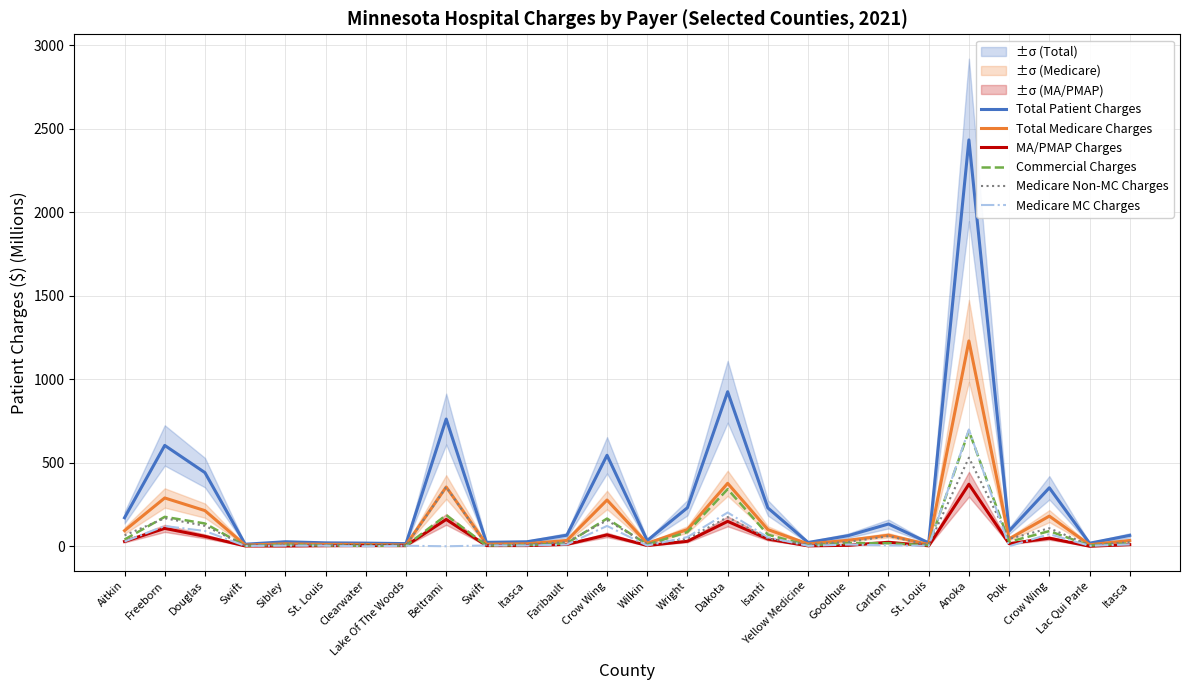

What are all the series names shown in the legend?

Total Patient Charges, Total Medicare Charges, MA/PMAP Charges, Commercial Charges, Medicare Non-MC Charges, Medicare MC Charges